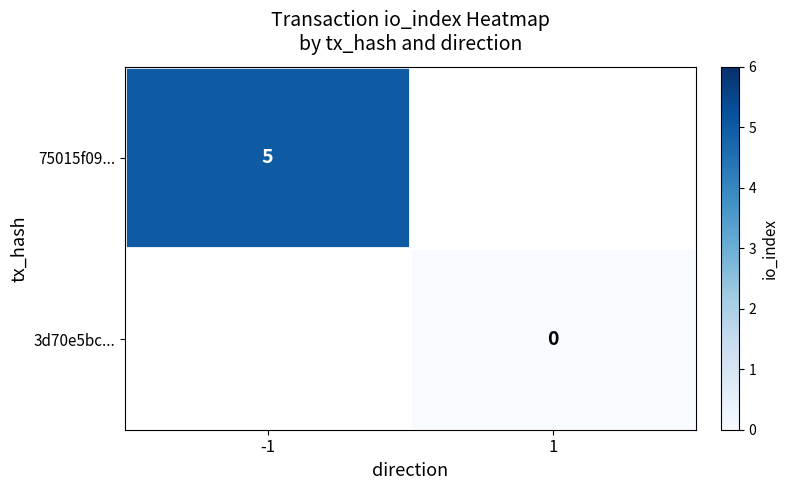

What is the lowest value of the 75015f09... series?

5.0